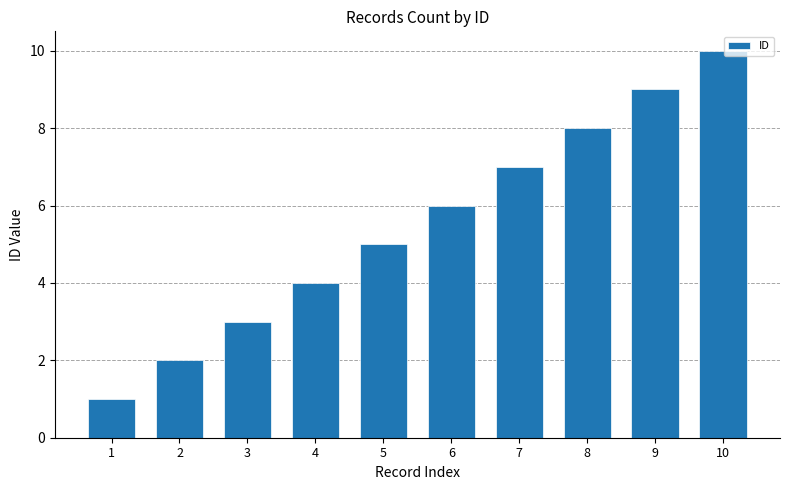

What is the value of the 1st bar from the left?

1